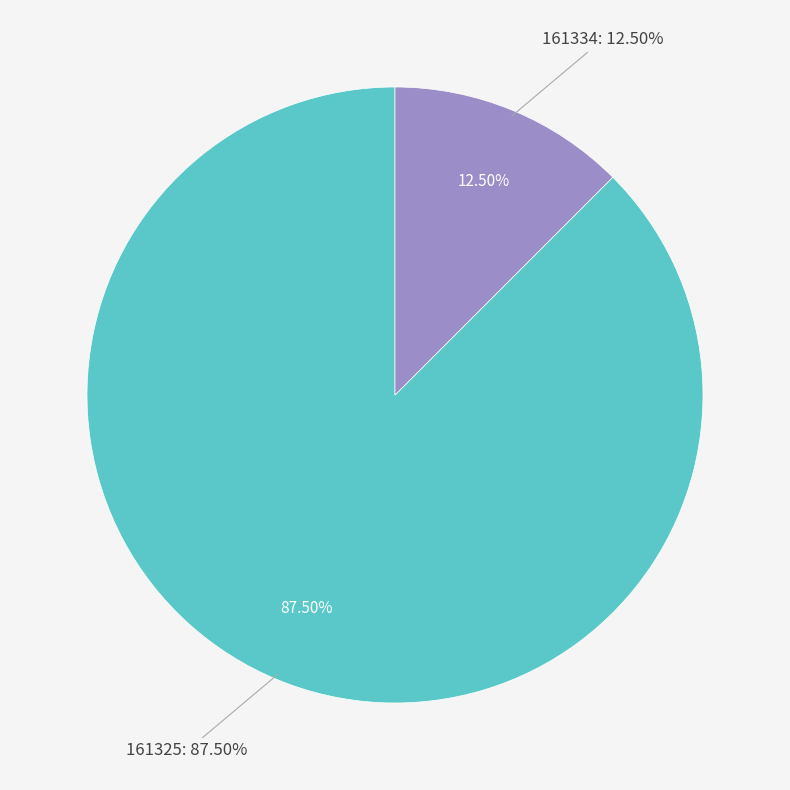

Count the number of slices in the pie.

2